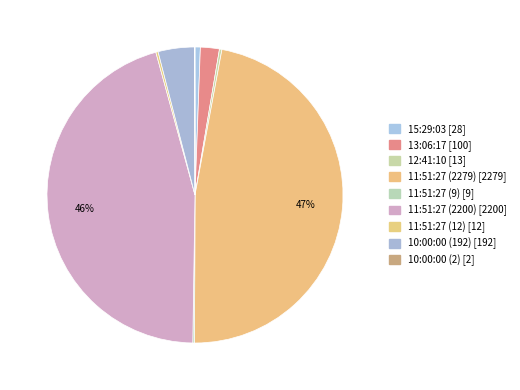

True or false: 15:29:03 accounts for 11% of the total.

False